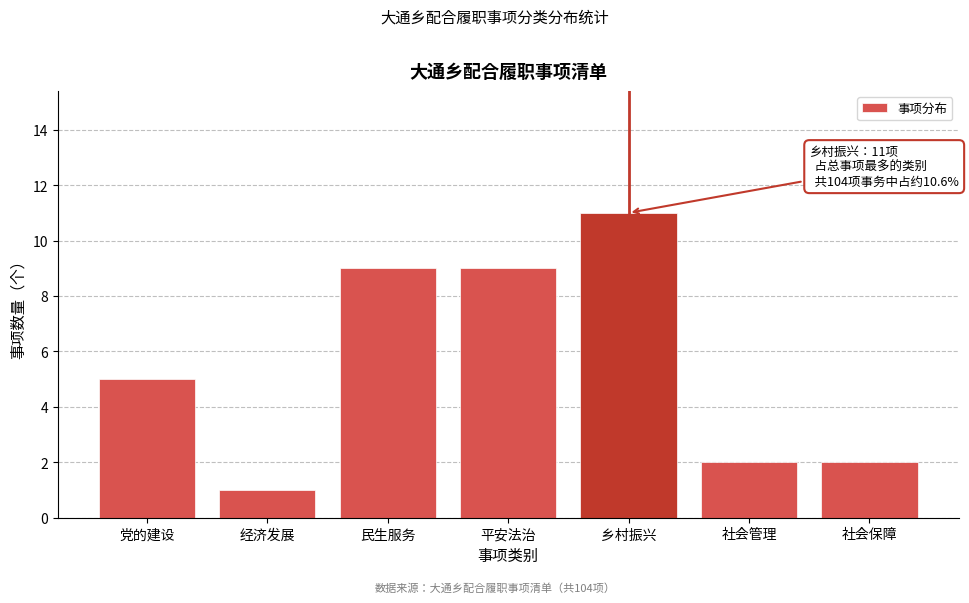

Reading right to left, list all the values displayed in this chart.

2	2	11	9	9	1	5